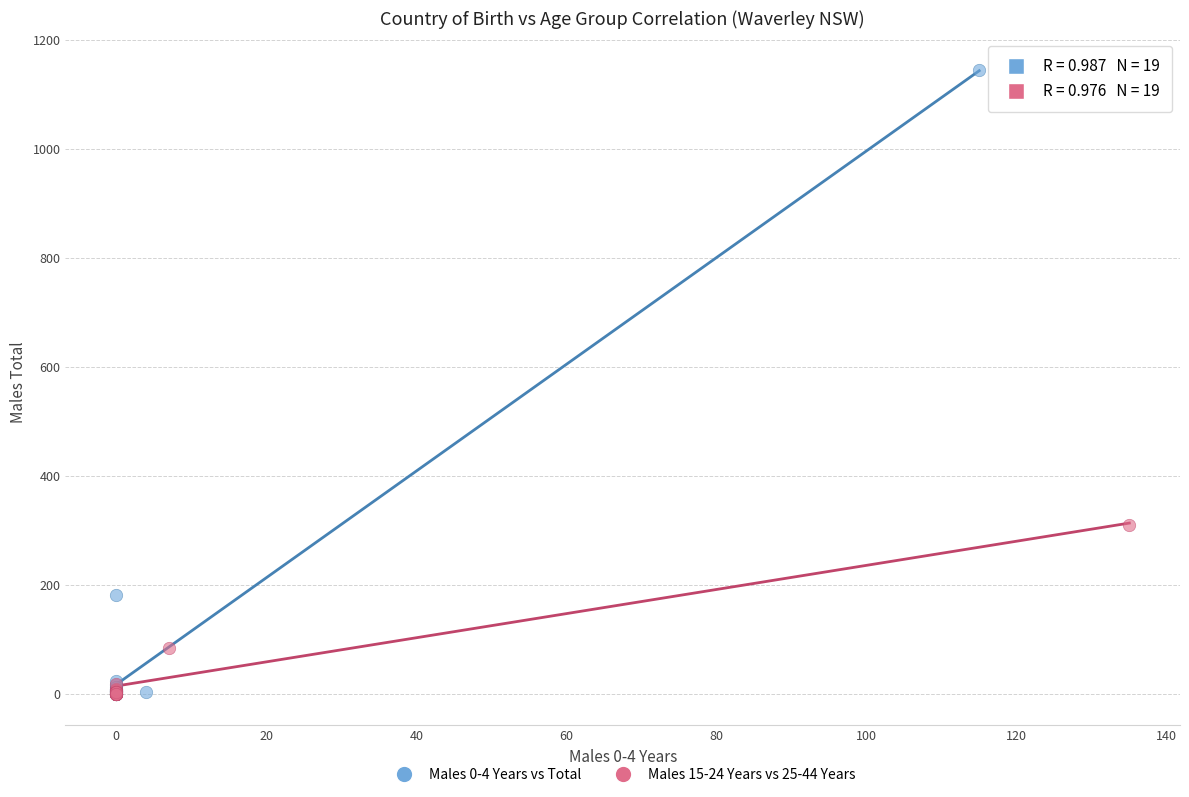

Which series has the widest spread of Y values?

Males 0-4 Years vs Total